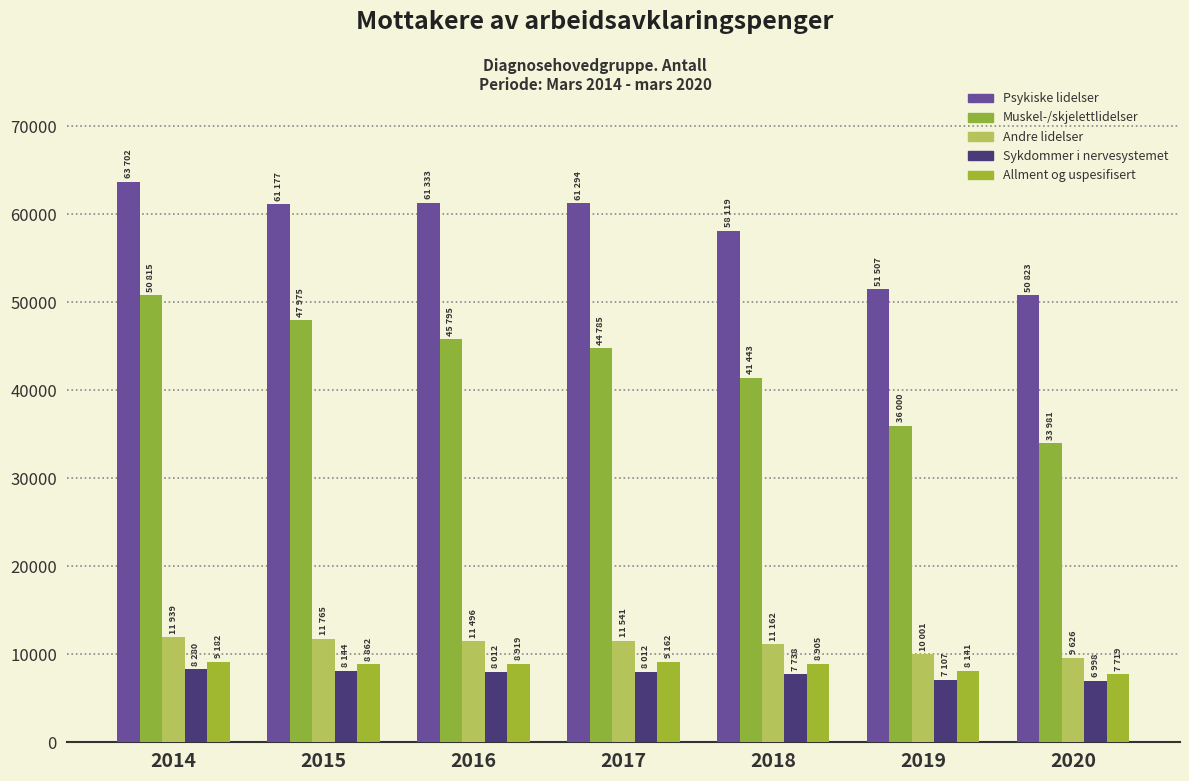

What is the smallest value displayed?

6998